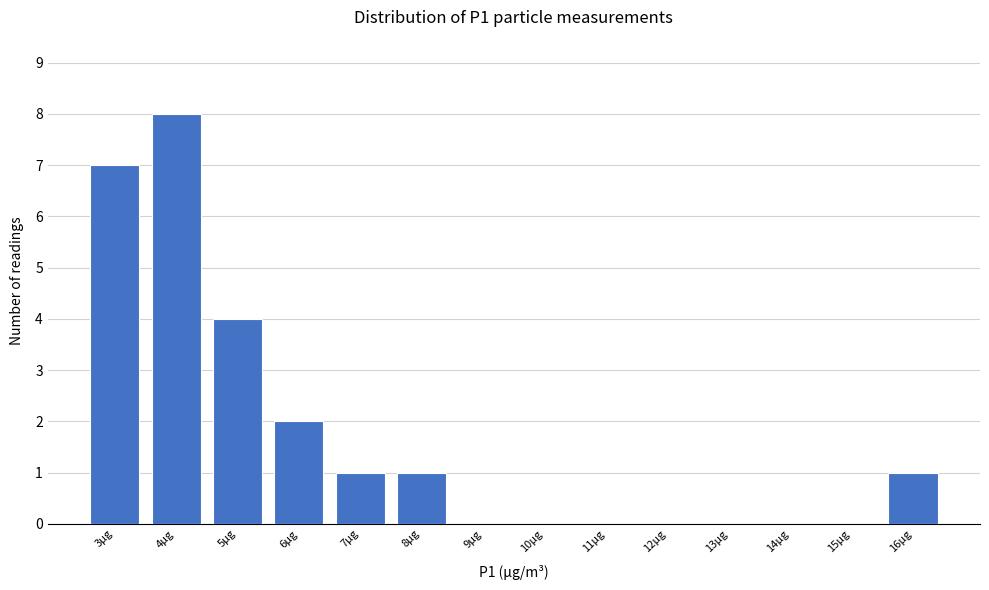

Reading left to right, what are all the values shown in this chart?

3µg=7	4µg=8	5µg=4	6µg=2	7µg=1	8µg=1	9µg=0	10µg=0	11µg=0	12µg=0	13µg=0	14µg=0	15µg=0	16µg=1